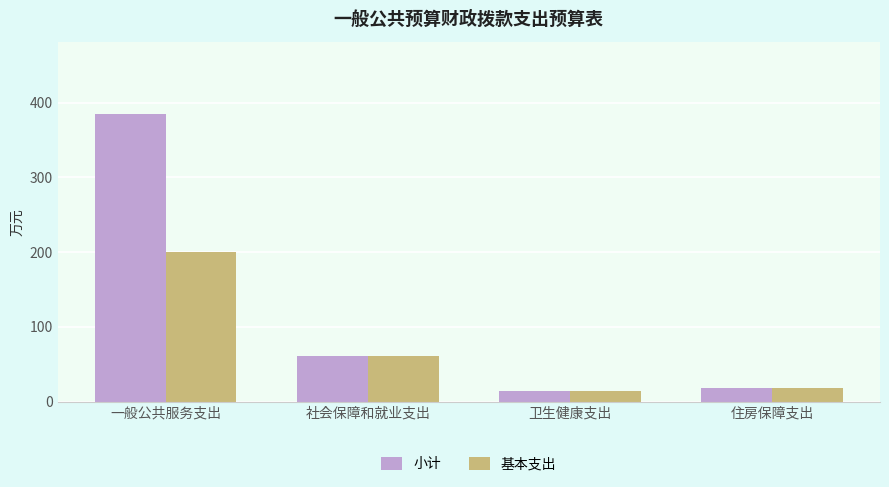

What is the sum of the 小计 values at 住房保障支出 and 社会保障和就业支出?

78.7